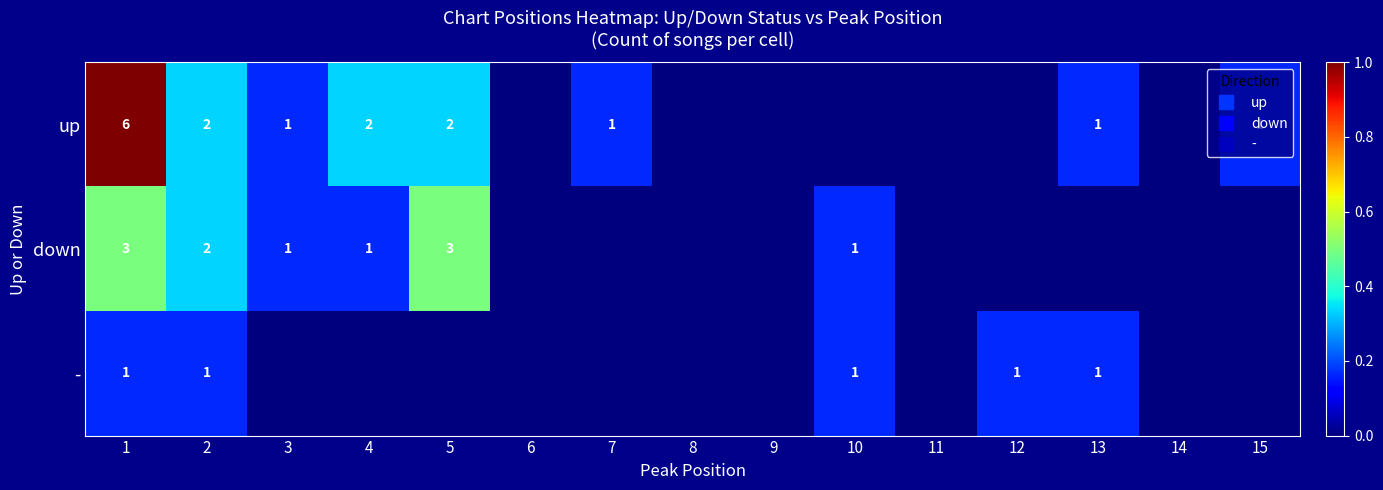

At how many categories does at least one series exceed 0?

10